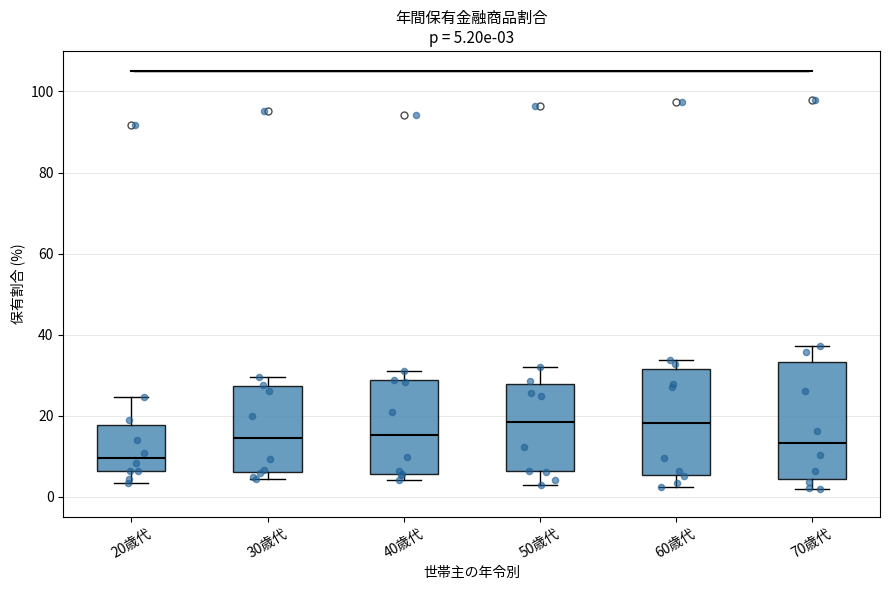

Comparing the boxes themselves (not the whiskers), which one is the tallest?

70歳代